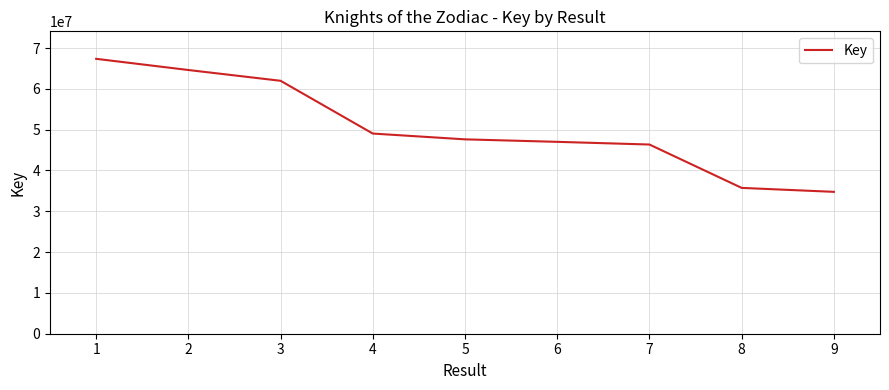

Read the value at 4, to the nearest 100.

49050800